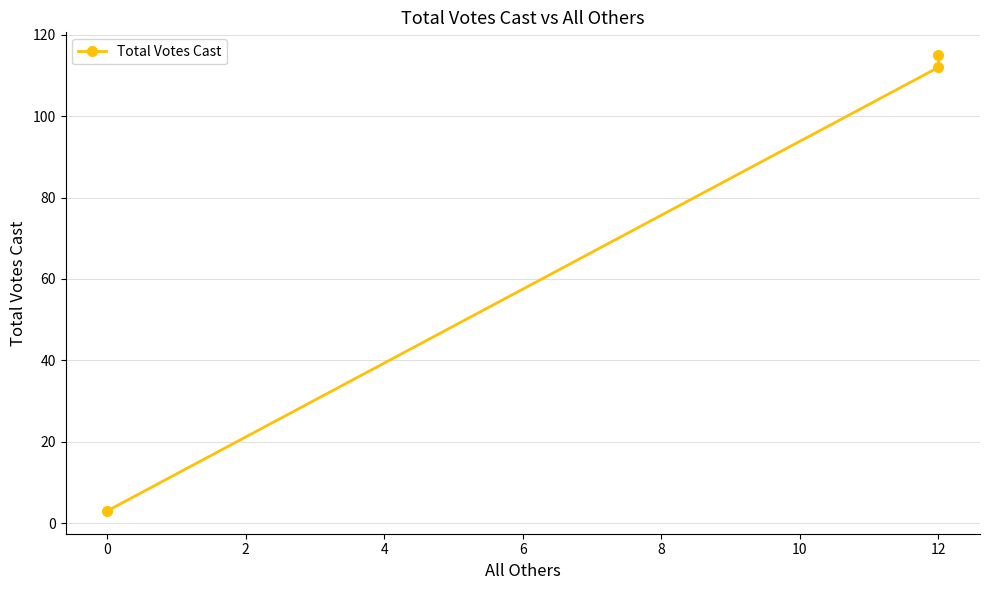

What is the sum of all values?

230